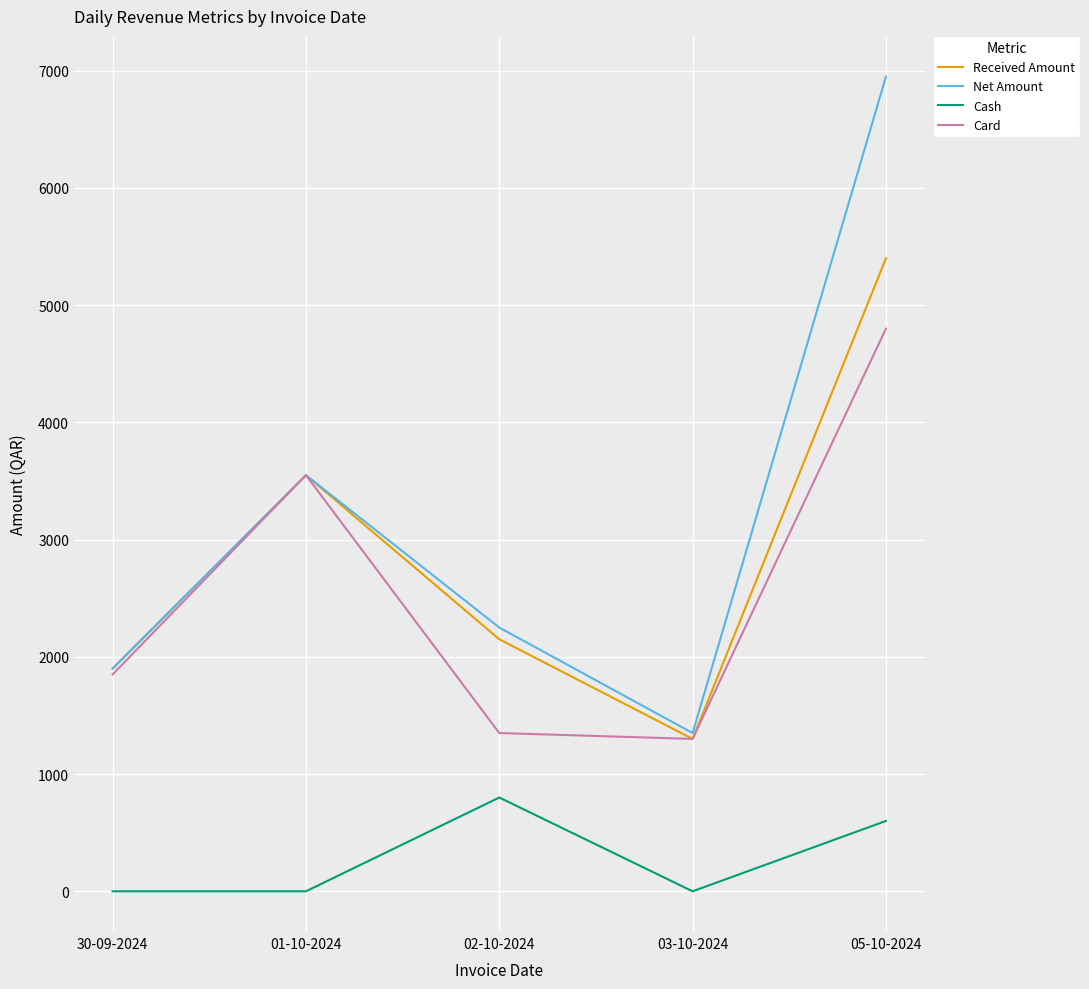

Which label corresponds to the largest value in the chart?

05-10-2024